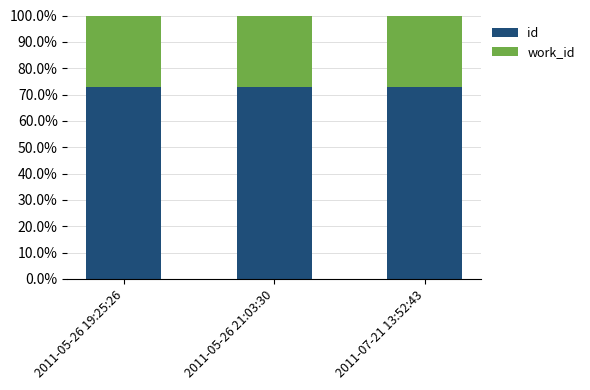

What is the sum of the id values at 2011-07-21 13:52:43 and 2011-05-26 19:25:26?

145.7